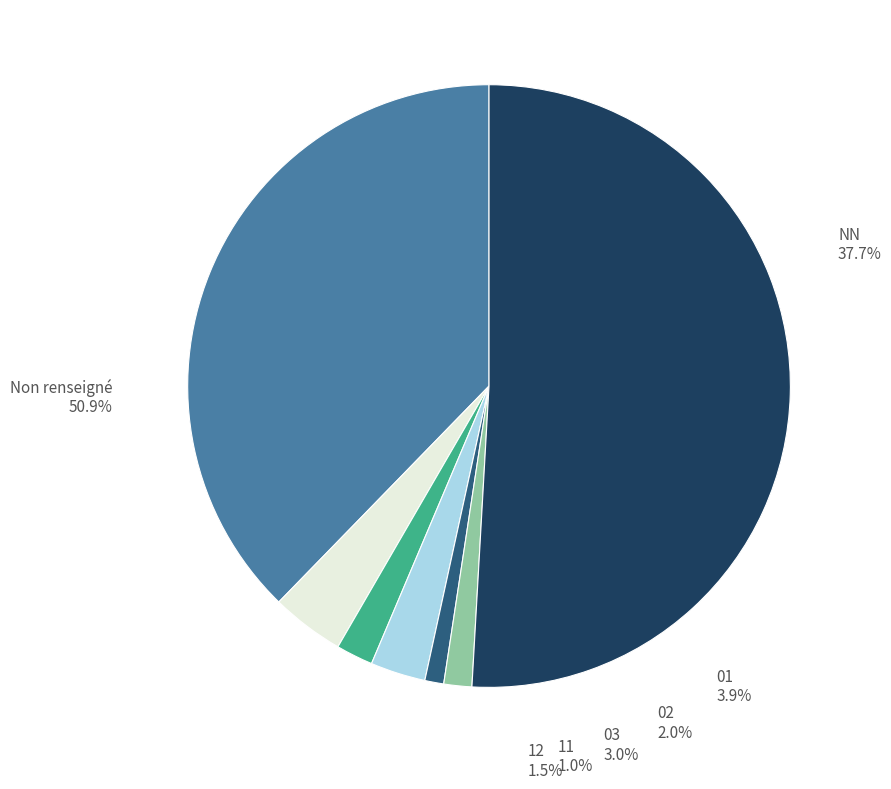

The  slice represents 51% of the pie. True or false?

True